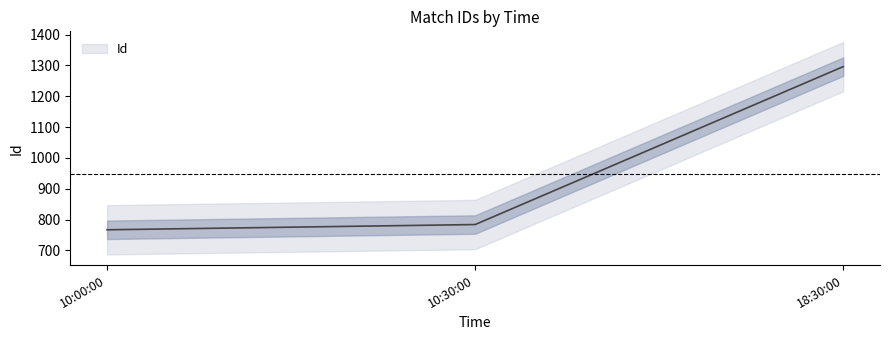

What position from the left is 10:00:00?

1